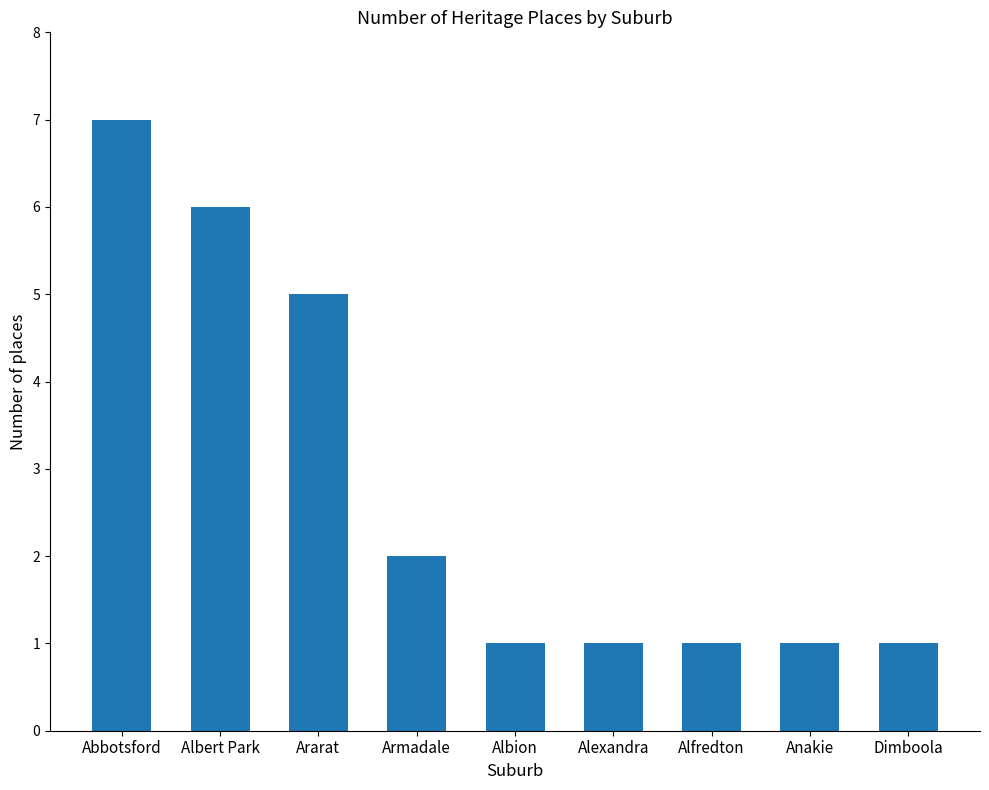

What is the maximum value shown in the chart?

7